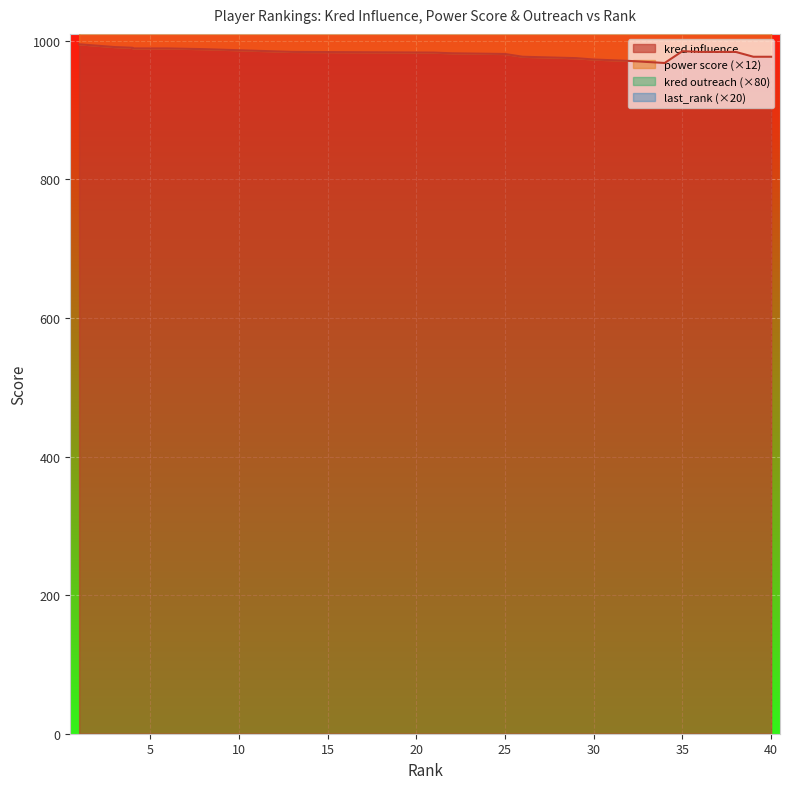

What is the difference between the second highest and second lowest values in the power score series?

146